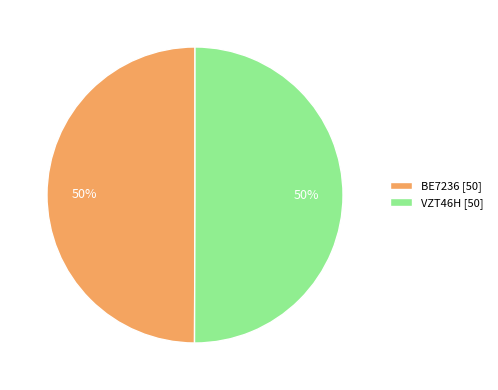

How many segments does this pie chart have?

2